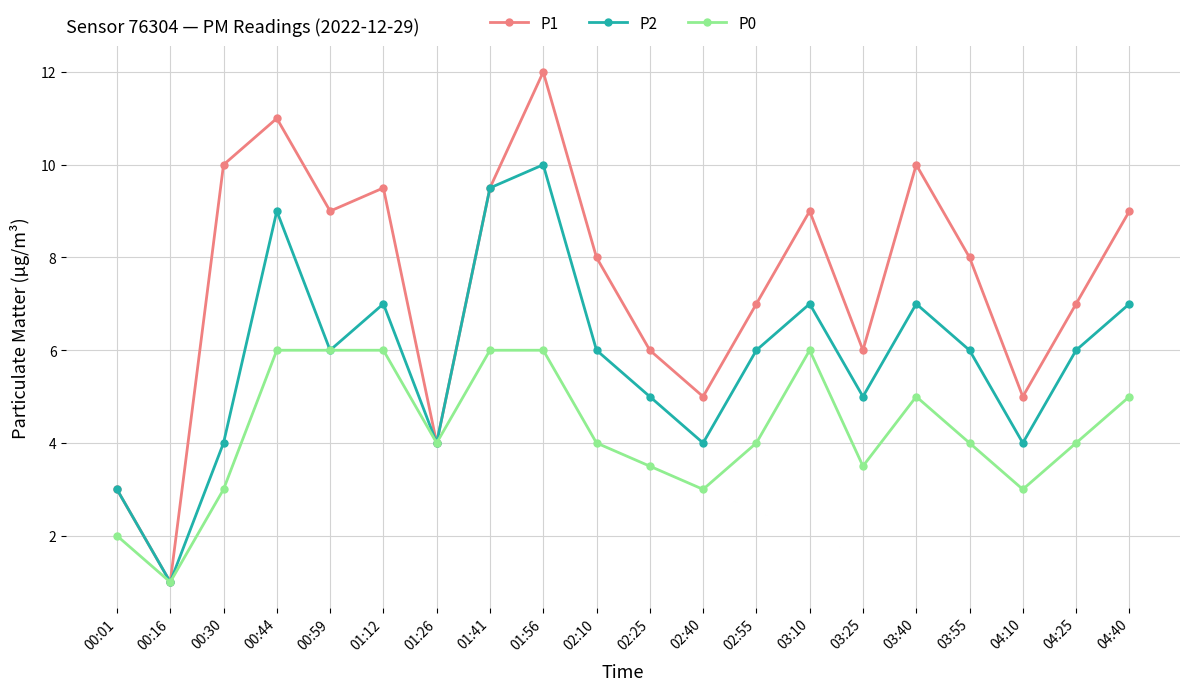

Count the number of categories in the chart.

20